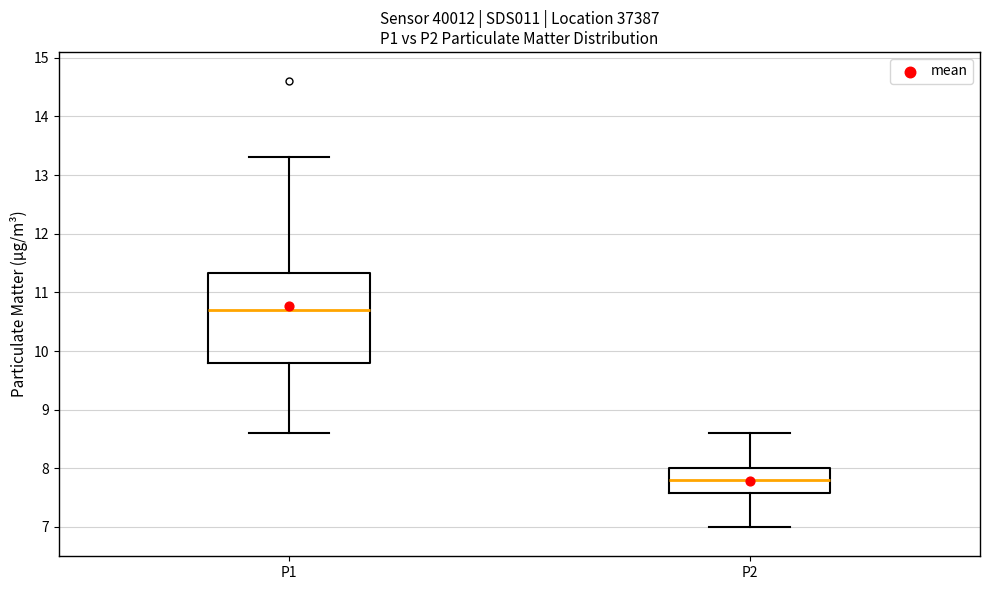

Where does the lower whisker of the box for P1 end on the y-axis? The values are not printed on the chart, so give them approximately, as read against the axis.

8.6